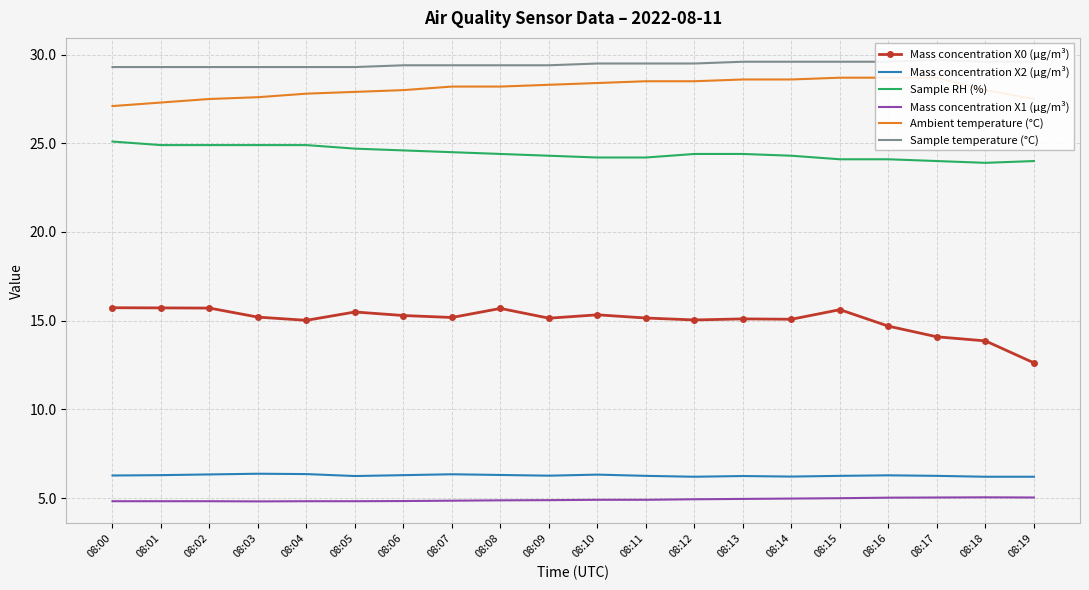

At how many categories does at least one series exceed 13?

20